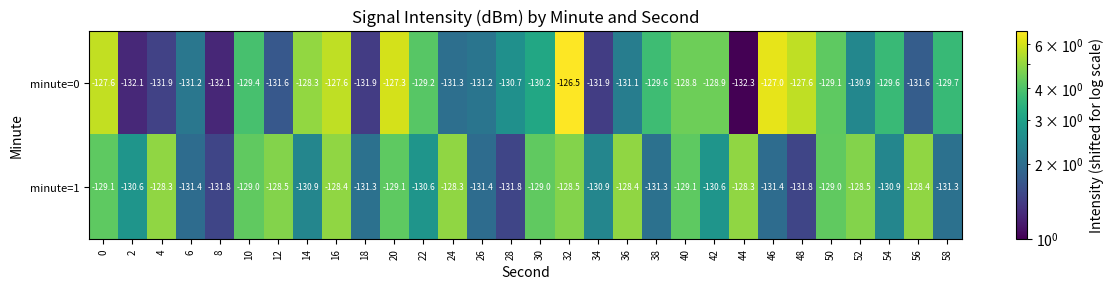

What is the total value across all series at 2?

-262.7